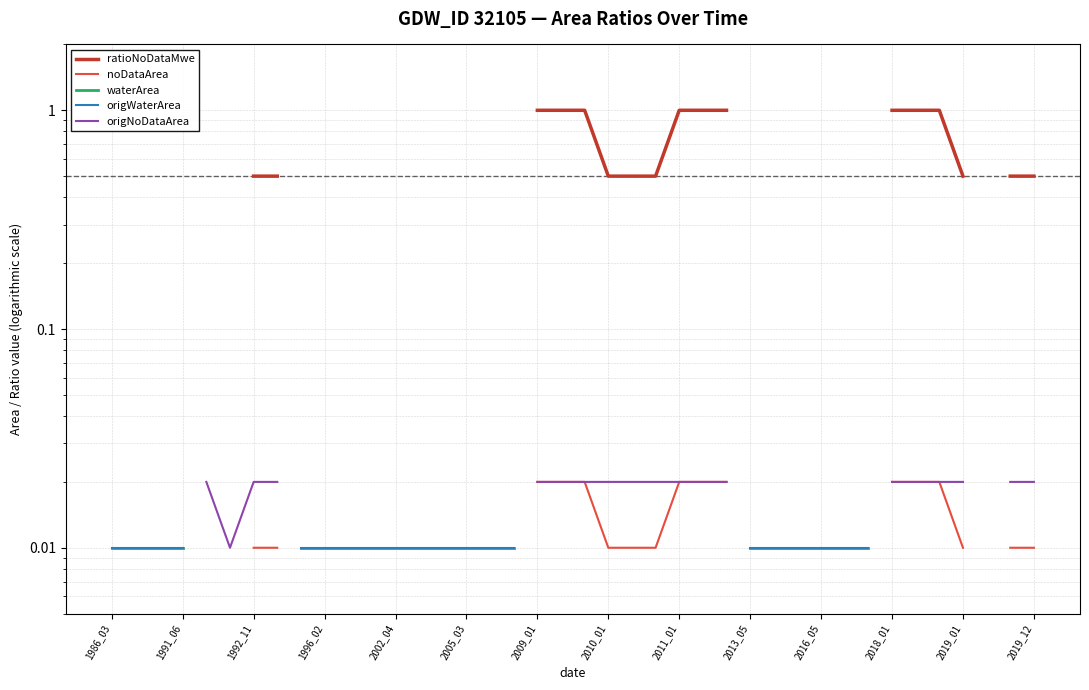

What are all the series names shown in the legend?

ratioNoDataMwe, noDataArea, waterArea, origWaterArea, origNoDataArea